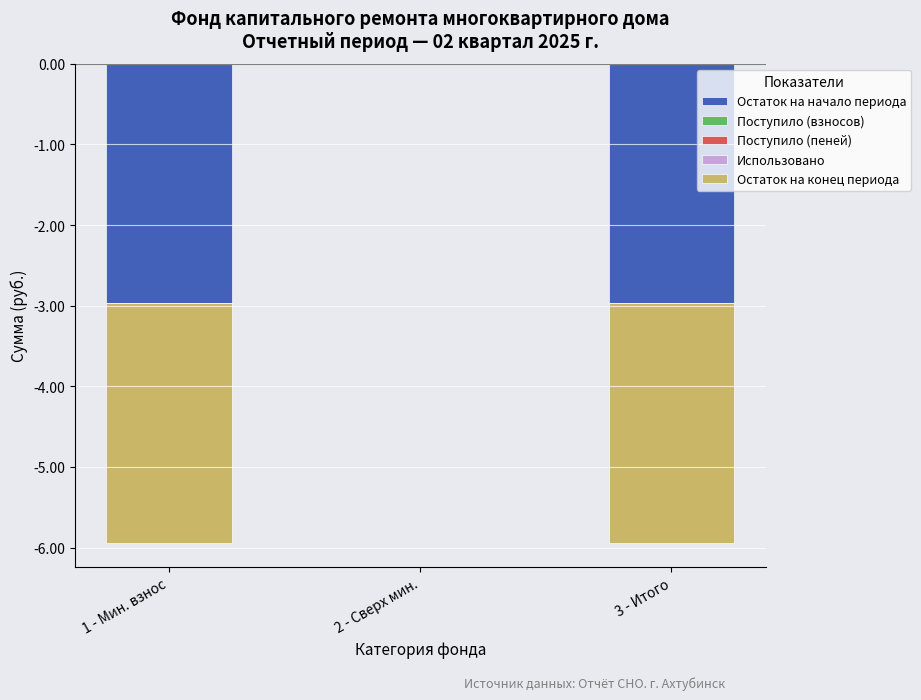

At which category is the sum across all series the highest?

сверх минимального размера взноса